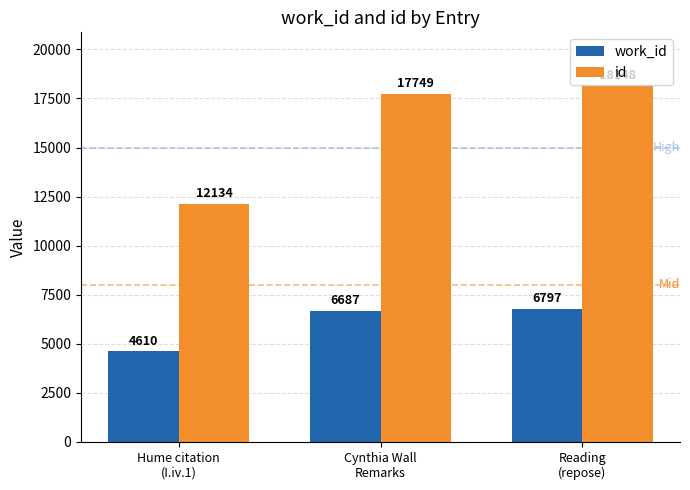

Where is id nearest to the value 15141?

Cynthia Wall
Remarks